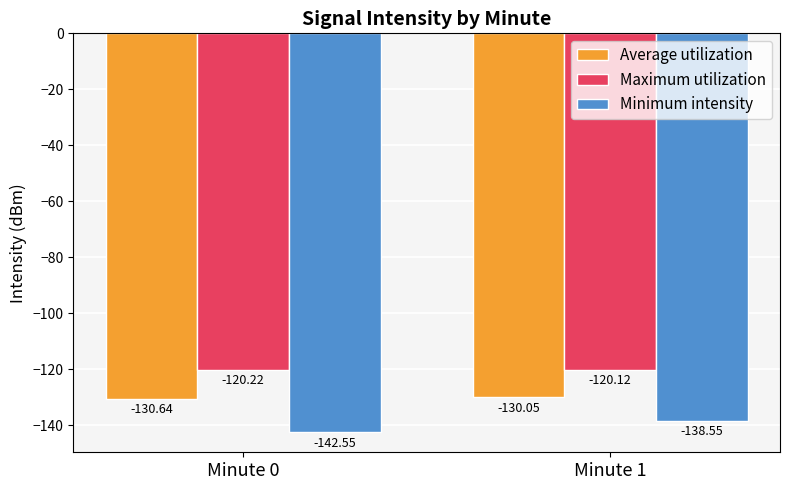

How many bars are there in each group?

3